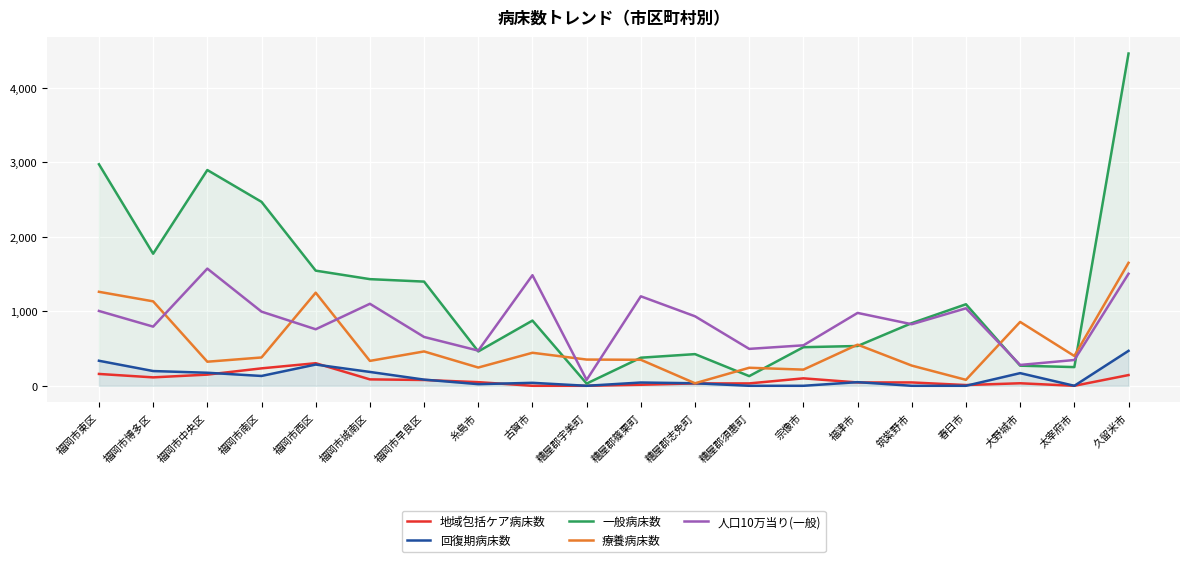

What is the difference between the second highest and second lowest values in the 療養病床数 series?

1181.0